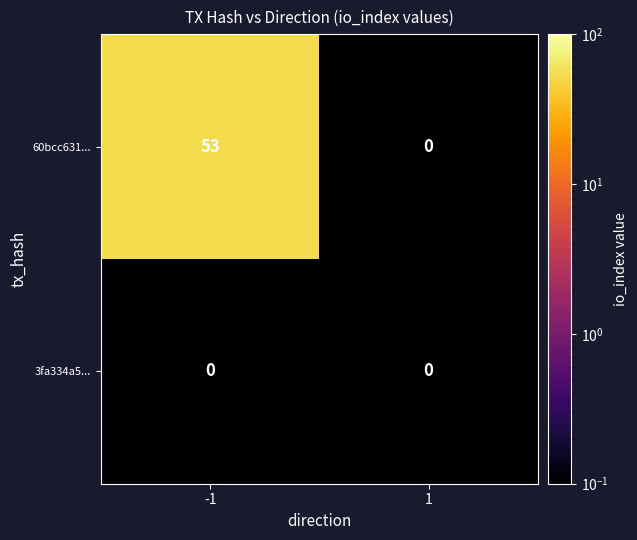

What is the sum of the 60bcc631... values at 1 and -1?

53